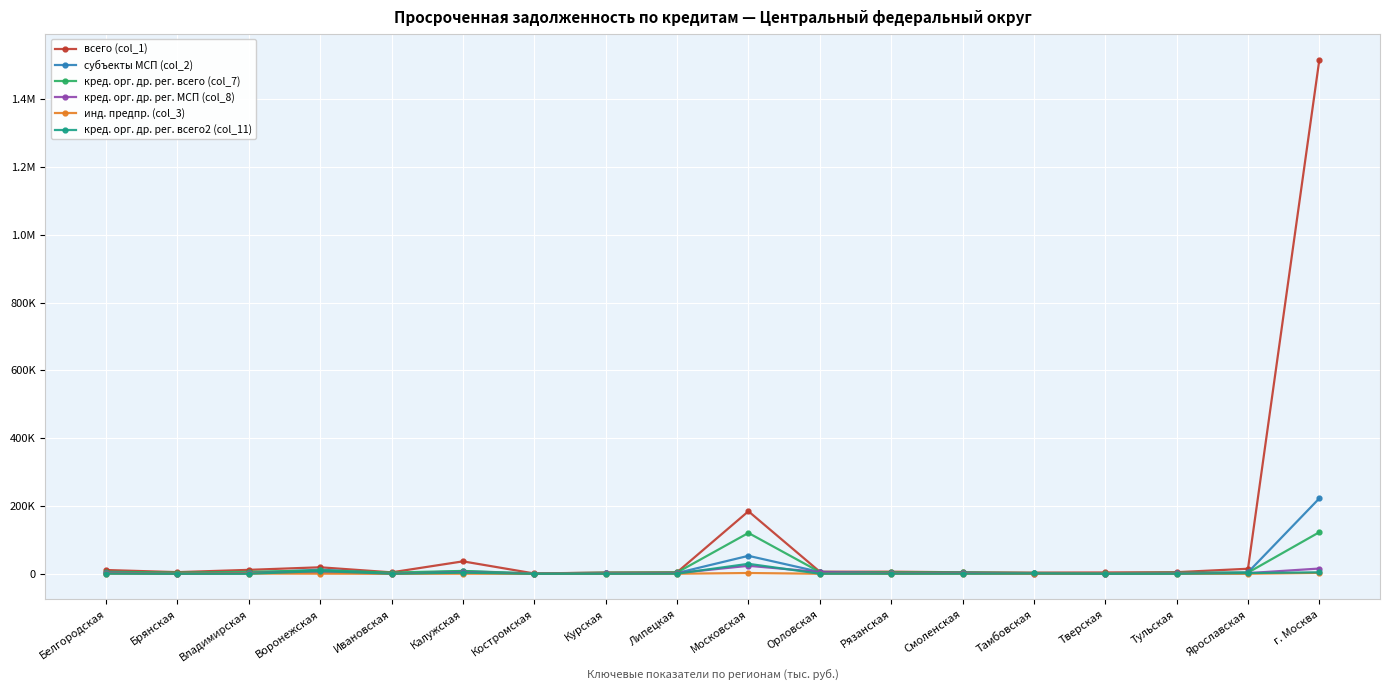

Reading right to left, list all the values displayed in this chart.

всего (col_1): 1516205	14854	4759	3885	3389	4412	6219	6189	184399	4442	3765	874	36664	4242	19173	11586	4877	11109
субъекты МСП (col_2): 222535	4174	1568	472	1318	2742	2211	5447	52973	2279	1241	503	7635	898	12262	2384	414	3584
кред. орг. др. рег. всего (col_7): 122703	3419	3348	1817	2442	3979	4205	5348	120486	3850	3354	775	8436	3678	9980	5767	3597	6102
кред. орг. др. рег. МСП (col_8): 15463	1951	1419	465	459	2440	1547	5207	23569	1949	1069	474	4344	631	4336	2303	352	3215
инд. предпр. (col_3): 2721	140	209	152	88	156	130	94	2266	150	200	94	186	111	288	642	214	239
кред. орг. др. рег. всего2 (col_11): 4272	2210	149	4	851	303	367	241	29404	331	172	24	3215	211	7926	52	62	369